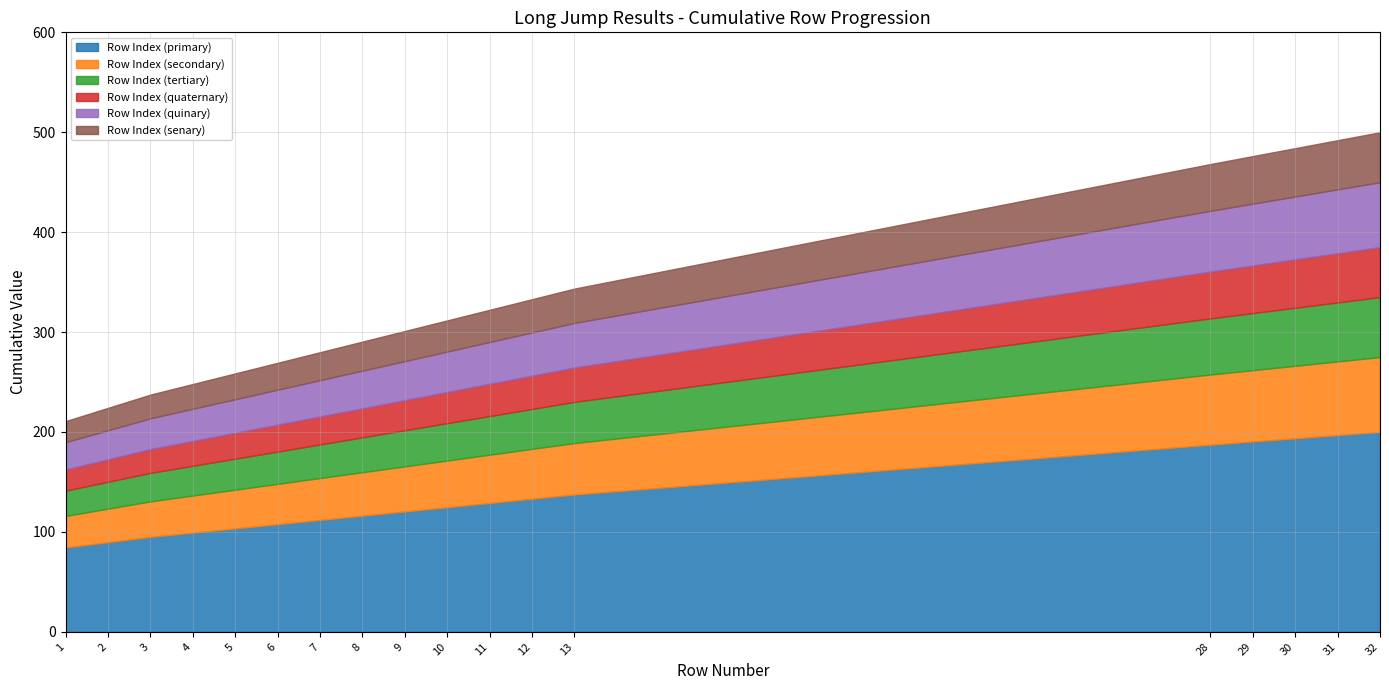

At which category does the chart reach its peak across all series?

32